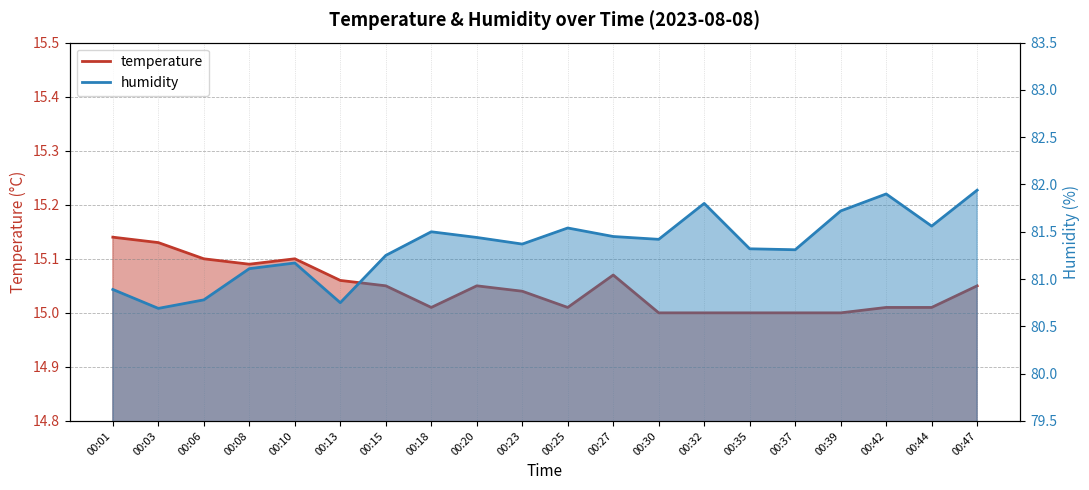

True or false: temperature and humidity cross at least once.

False